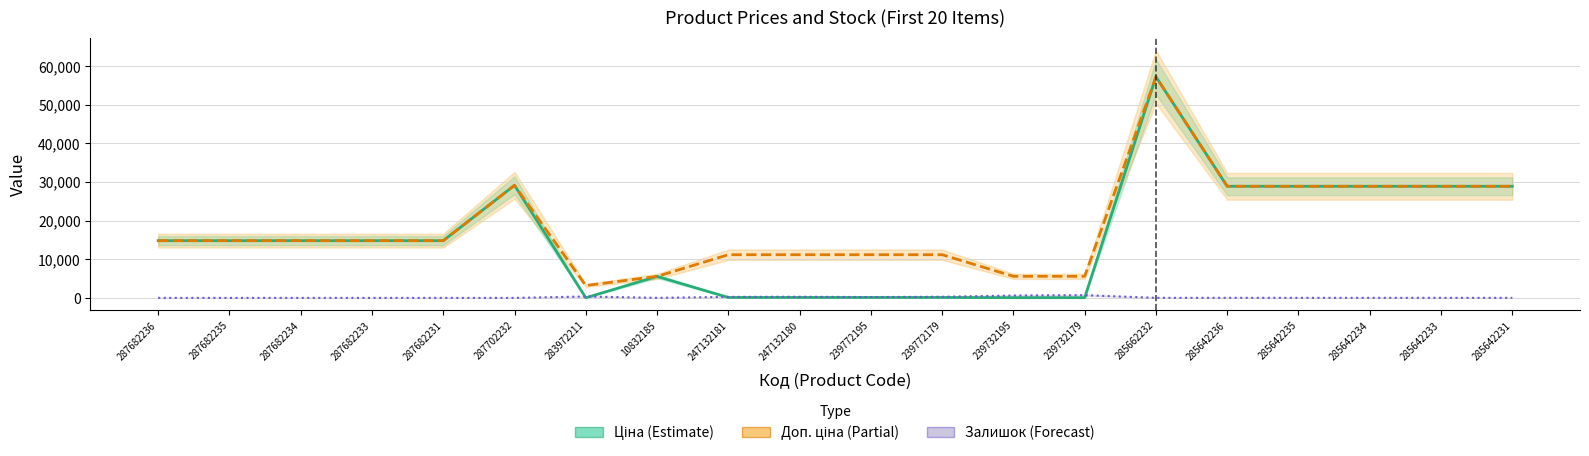

Reading left to right, list all the values displayed in this chart.

Ціна (Estimate): 14817.6	14817.6	14817.6	14817.6	14817.6	29152.3	32.0	5560.3	111.8	111.8	111.8	111.8	55.9	55.9	57258.0	28901.7	28901.7	28901.7	28901.7	28901.7
Доп. ціна (Partial): 14817.6	14817.6	14817.6	14817.6	14817.6	29152.3	3205.0	5560.3	11182.0	11182.0	11182.0	11182.0	5591.0	5591.0	57258.0	28901.7	28901.7	28901.7	28901.7	28901.7
Залишок (Forecast): 0.0	0.0	0.0	0.0	0.0	0.0	360.0	6.0	260.0	290.0	218.0	290.0	600.0	702.0	13.0	16.0	14.0	10.0	16.0	5.0